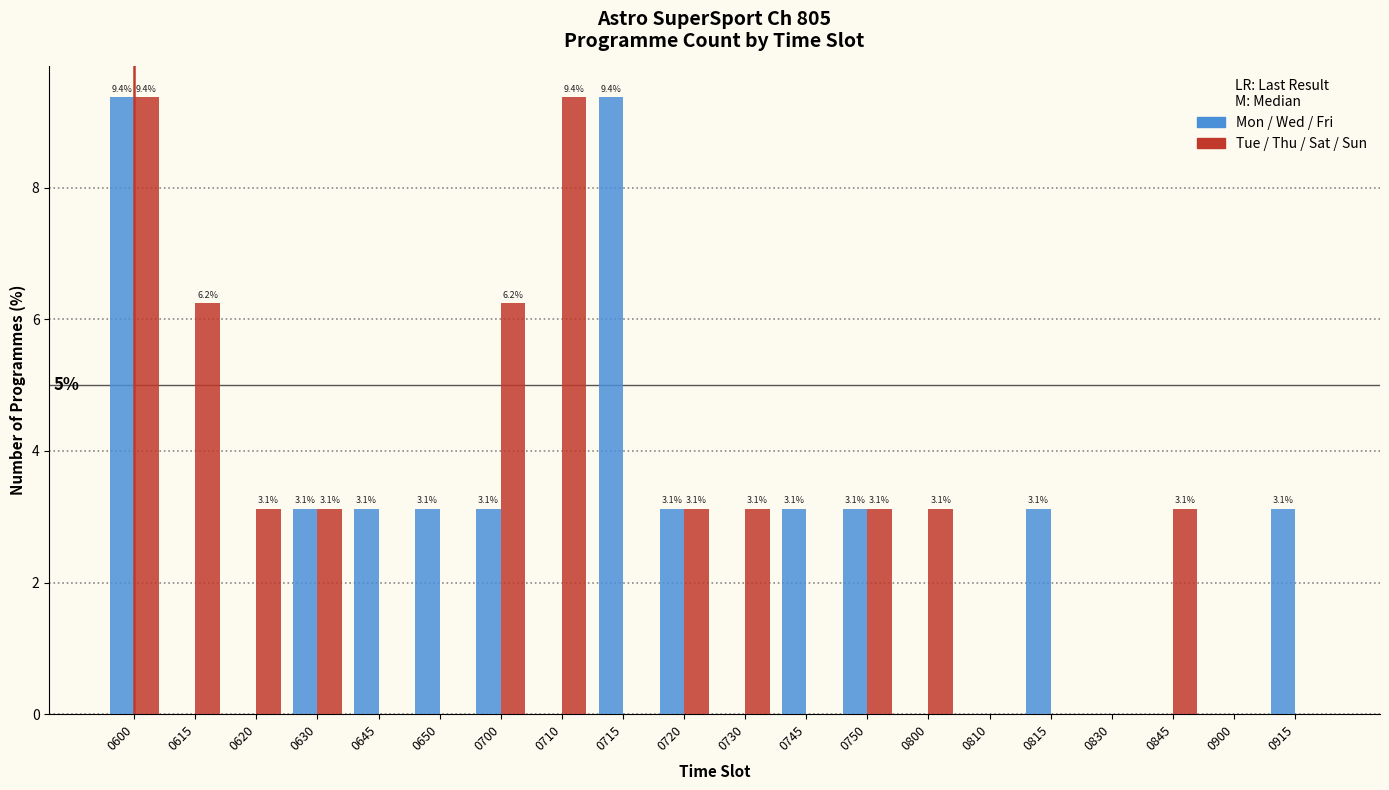

Which series has the largest total across all categories?

Tue / Thu / Sat / Sun